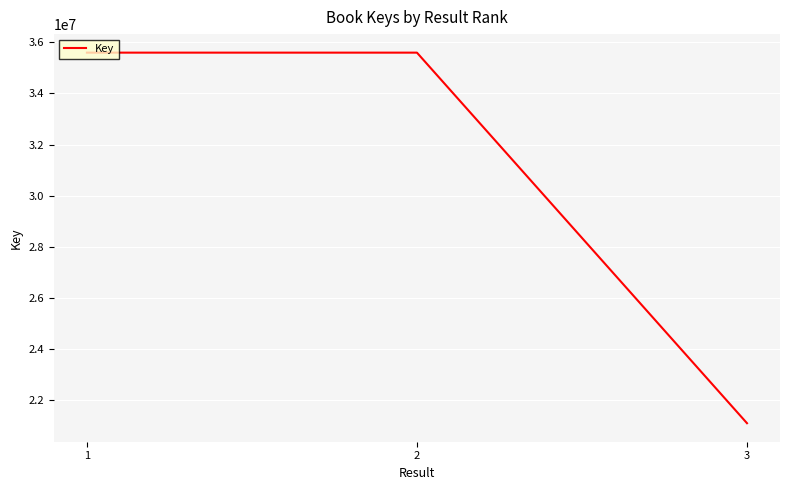

How many categories are shown in the chart?

3